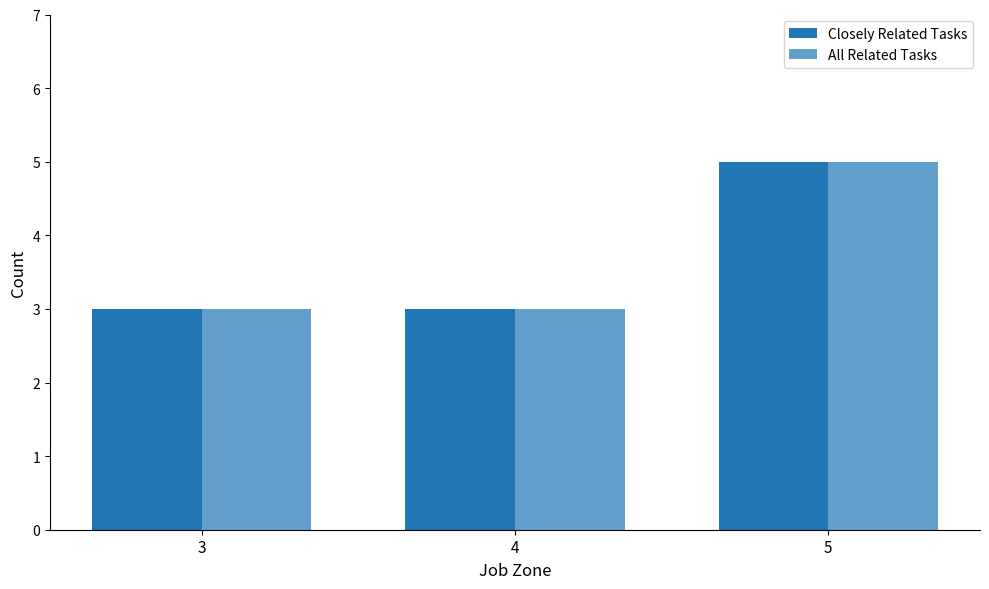

Reading left to right, list all the values displayed in this chart.

Closely Related Tasks: 3	3	5
All Related Tasks: 3	3	5